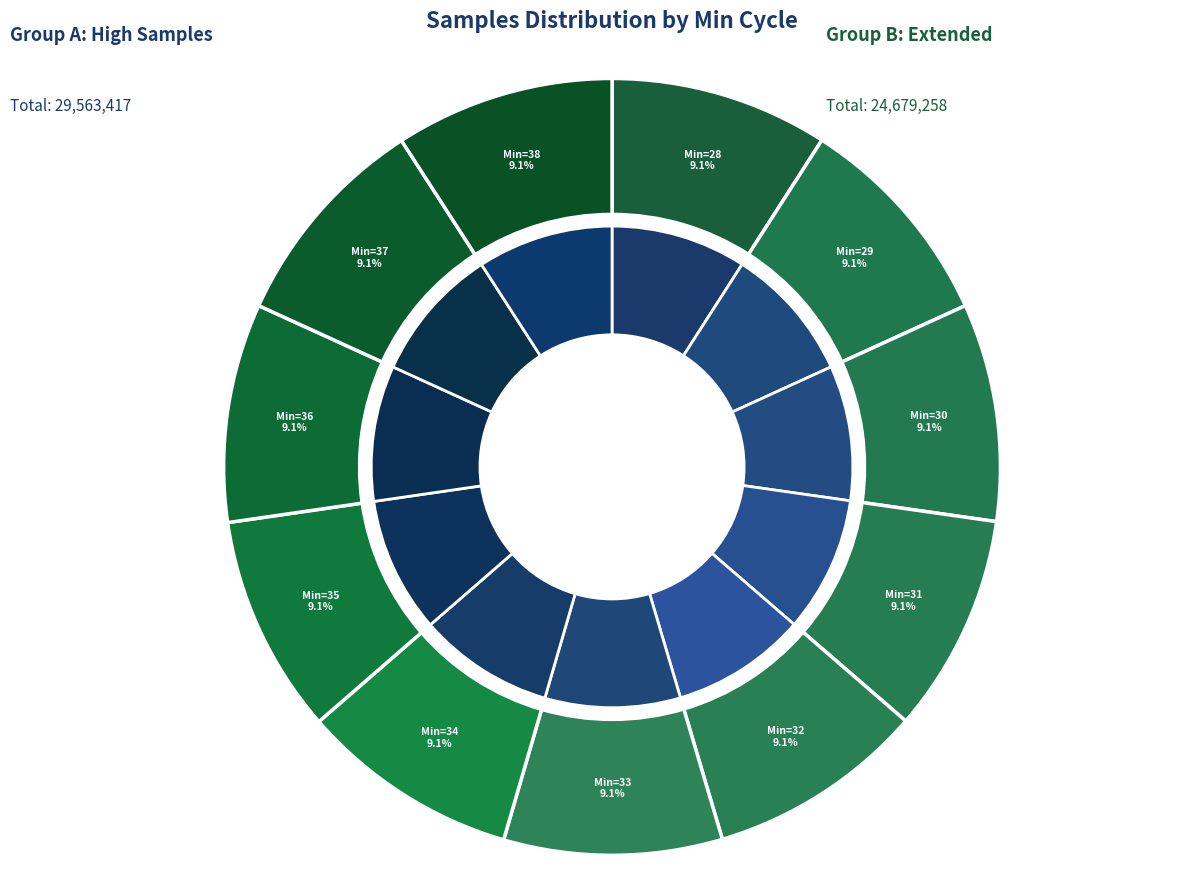

To the nearest percent, what is the average slice percentage?

9%